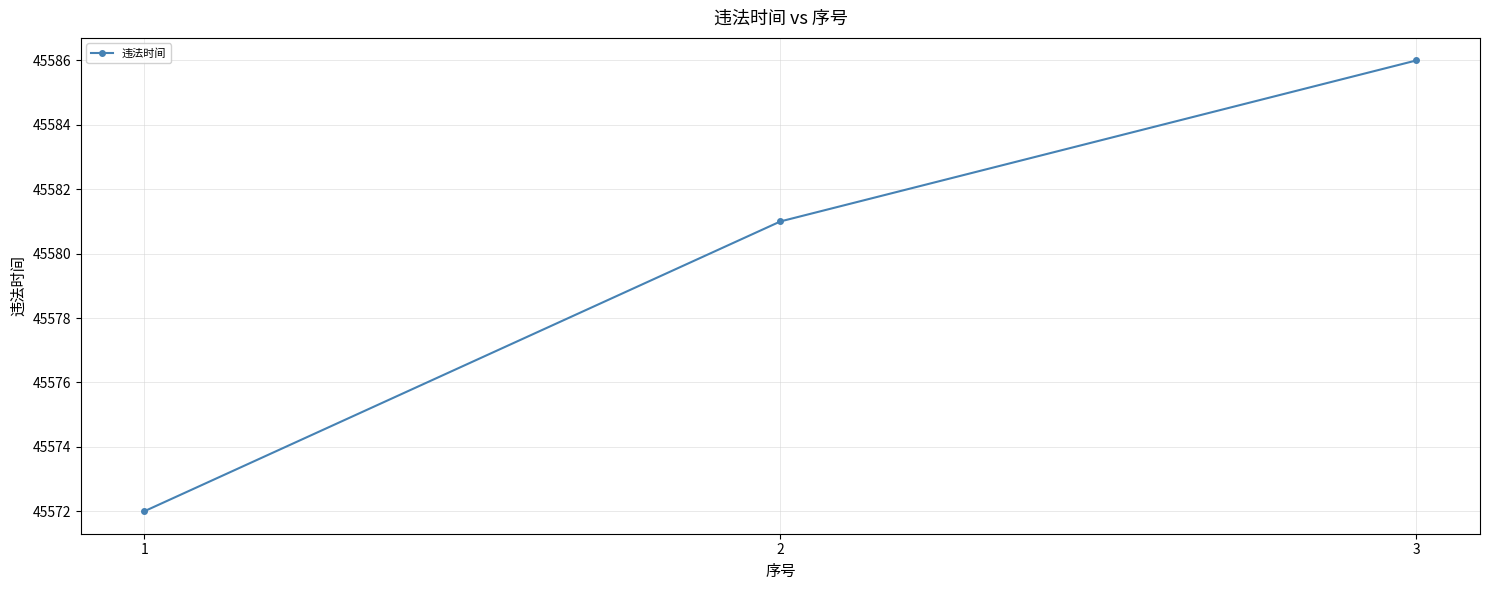

Is it true that the value at 3 is 77446?

False